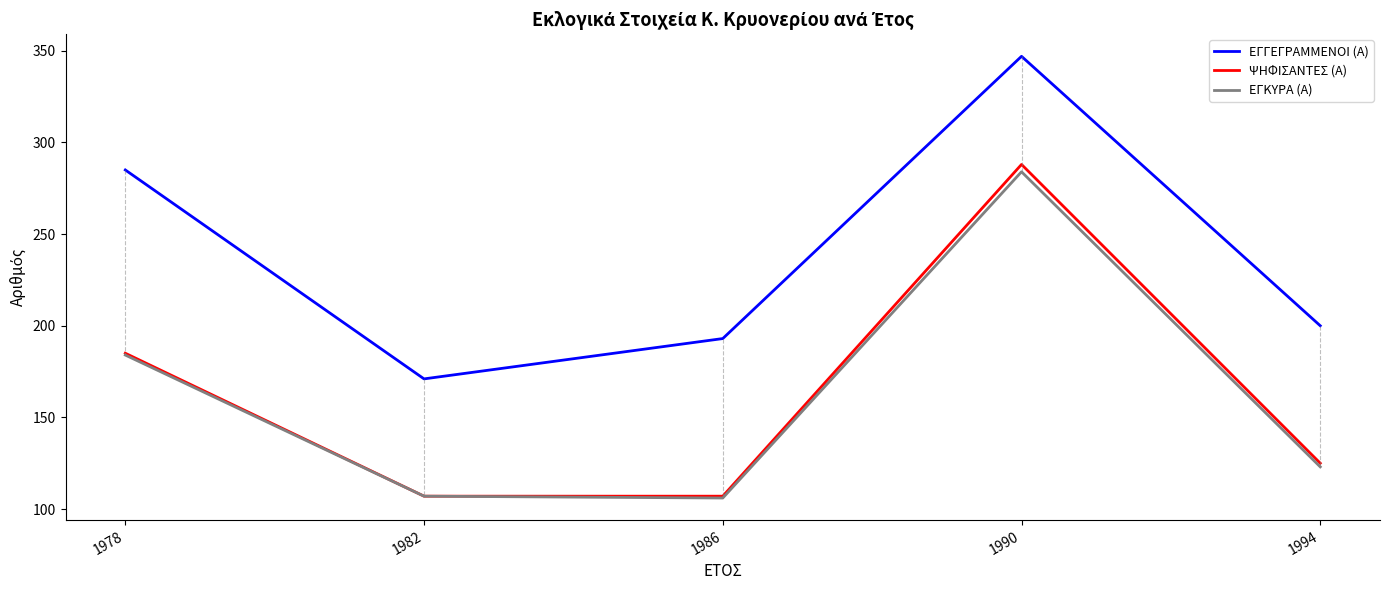

What is the smallest value displayed?

106